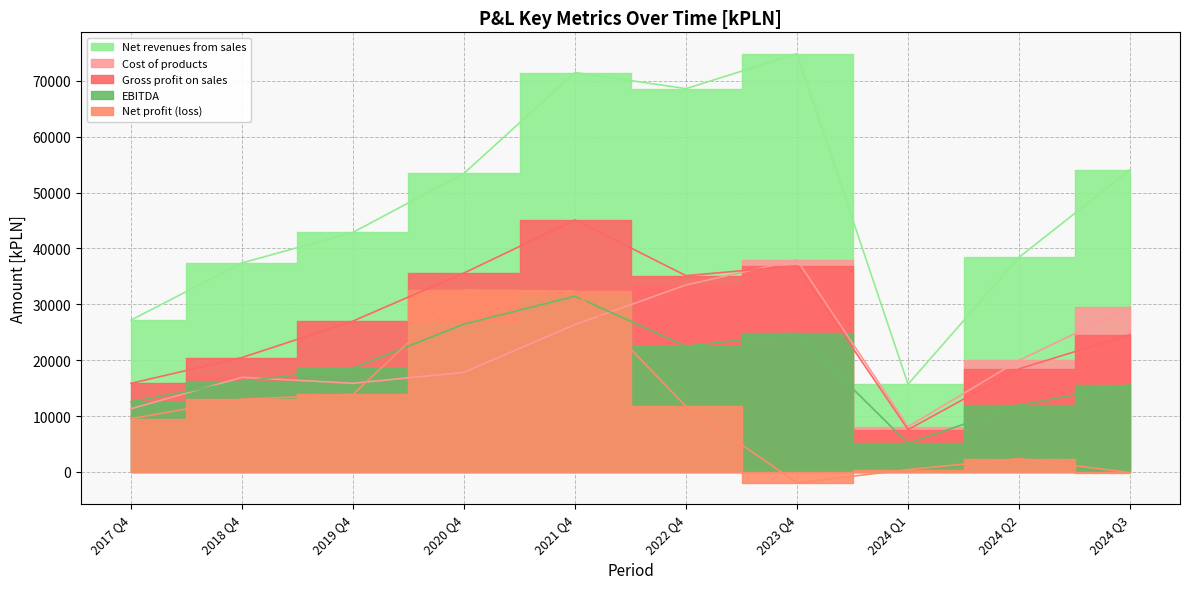

After their last crossing, which series has the higher values: EBITDA or Cost of products?

Cost of products